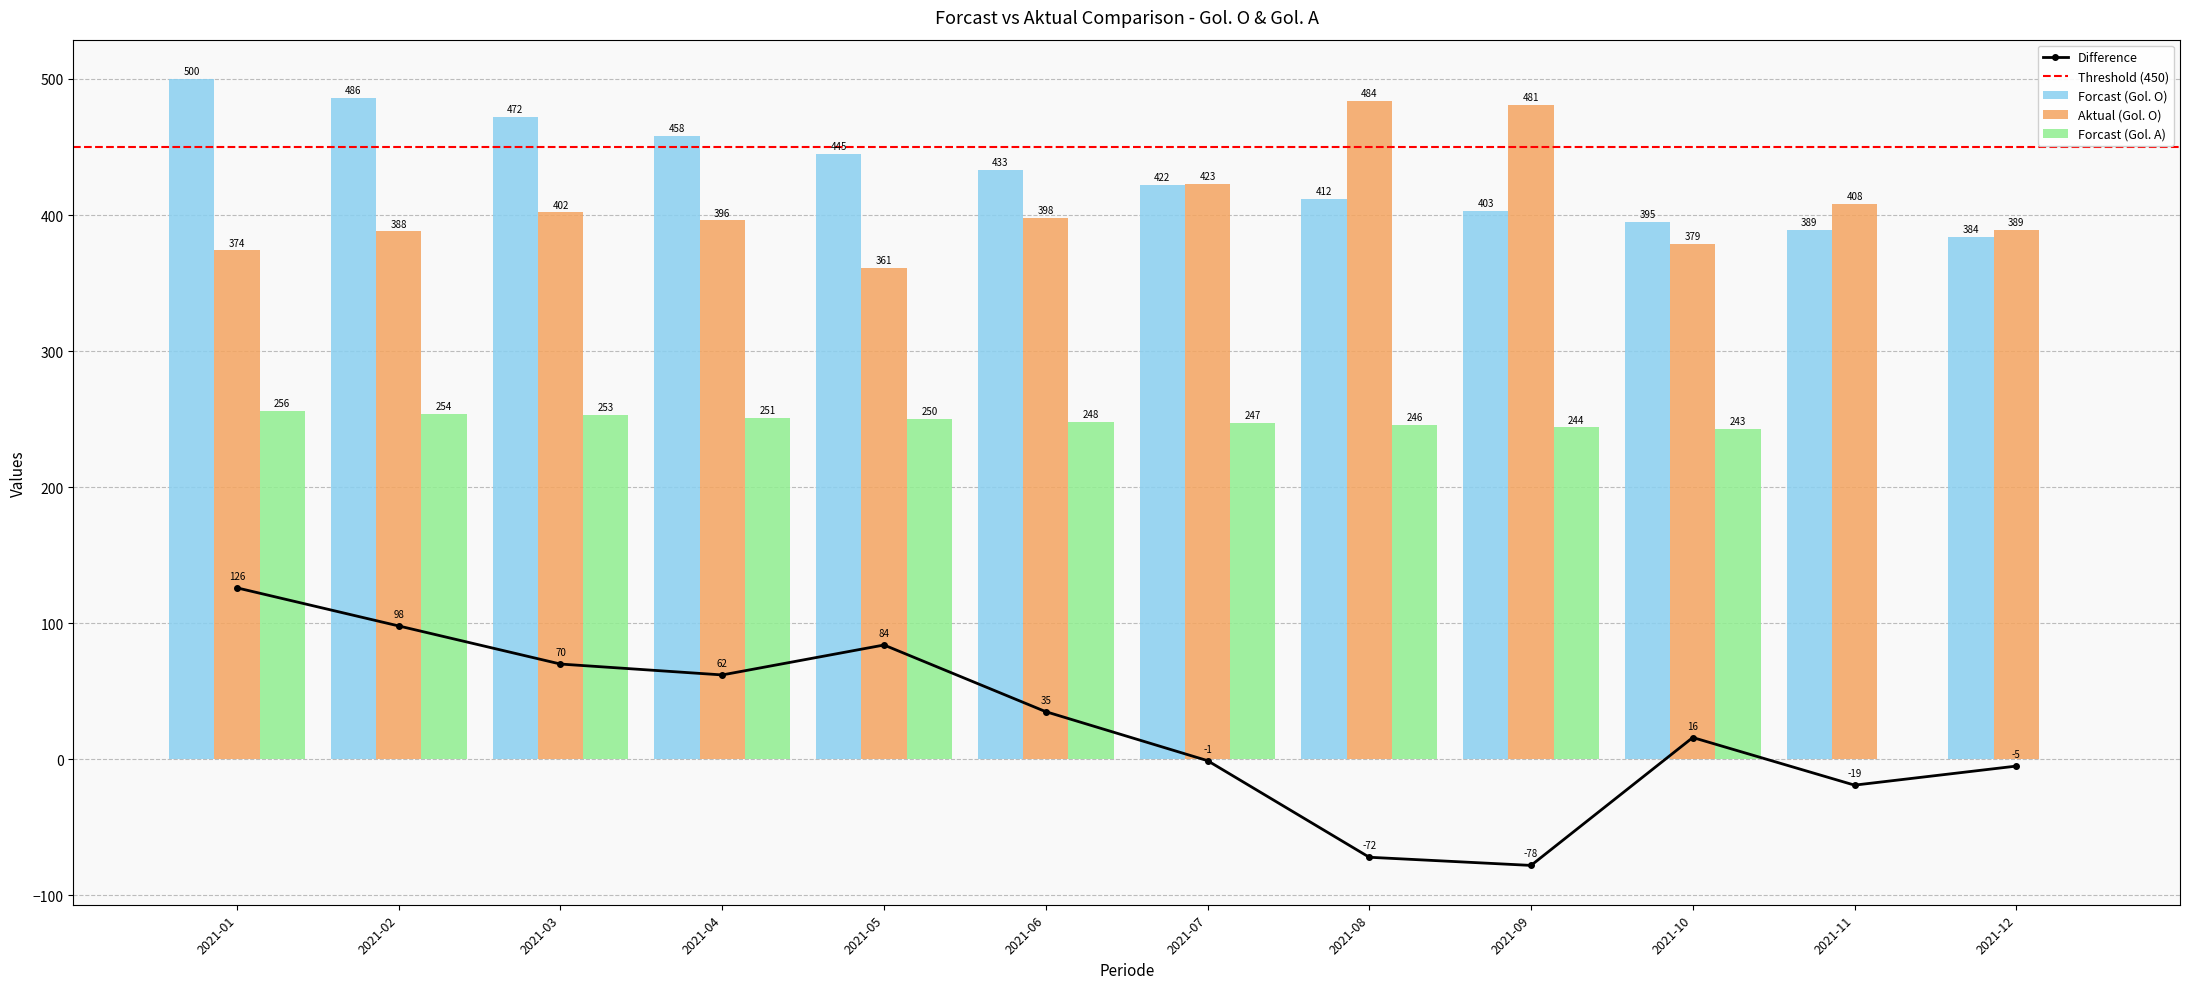

Reading left to right, extract all data points from this chart.

Forcast (Gol. O): 500	486	472	458	445	433	422	412	403	395	389	384
Aktual (Gol. O): 374	388	402	396	361	398	423	484	481	379	408	389
Forcast (Gol. A): 256	254	253	251	250	248	247	246	244	243	0	0